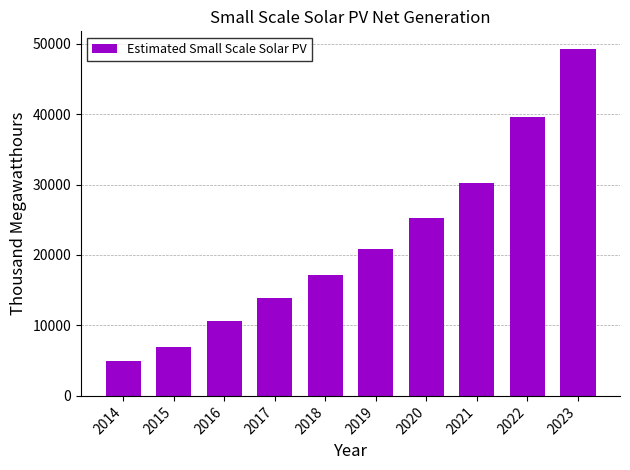

What is the value of the 7th bar from the left?

25179